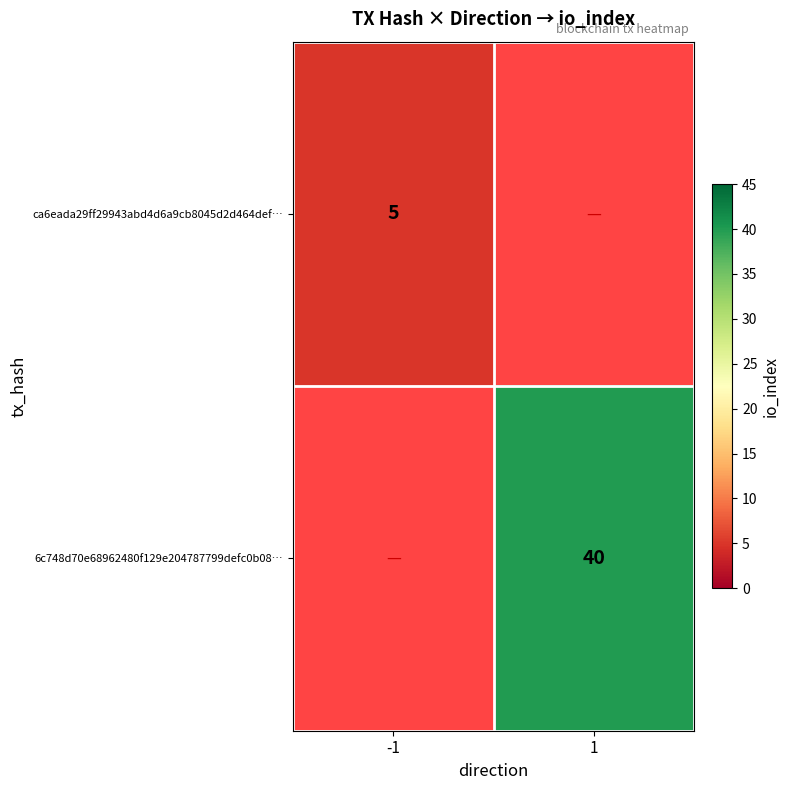

The value of 6c748d70e68962480f129e204787799defc0b08… at 1 is 26.5. True or false?

False